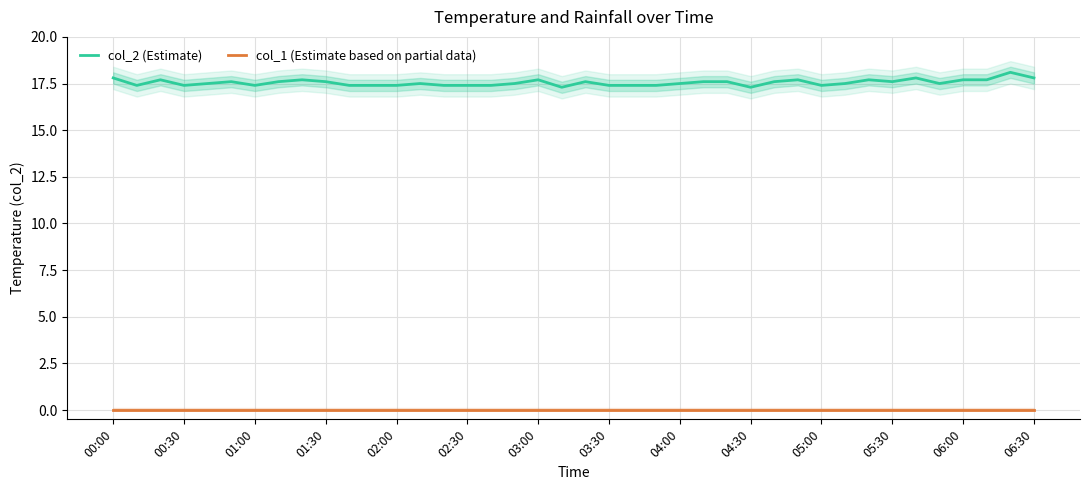

What is the value of the col_2 (Estimate) point at the 20th from the left?

17.3